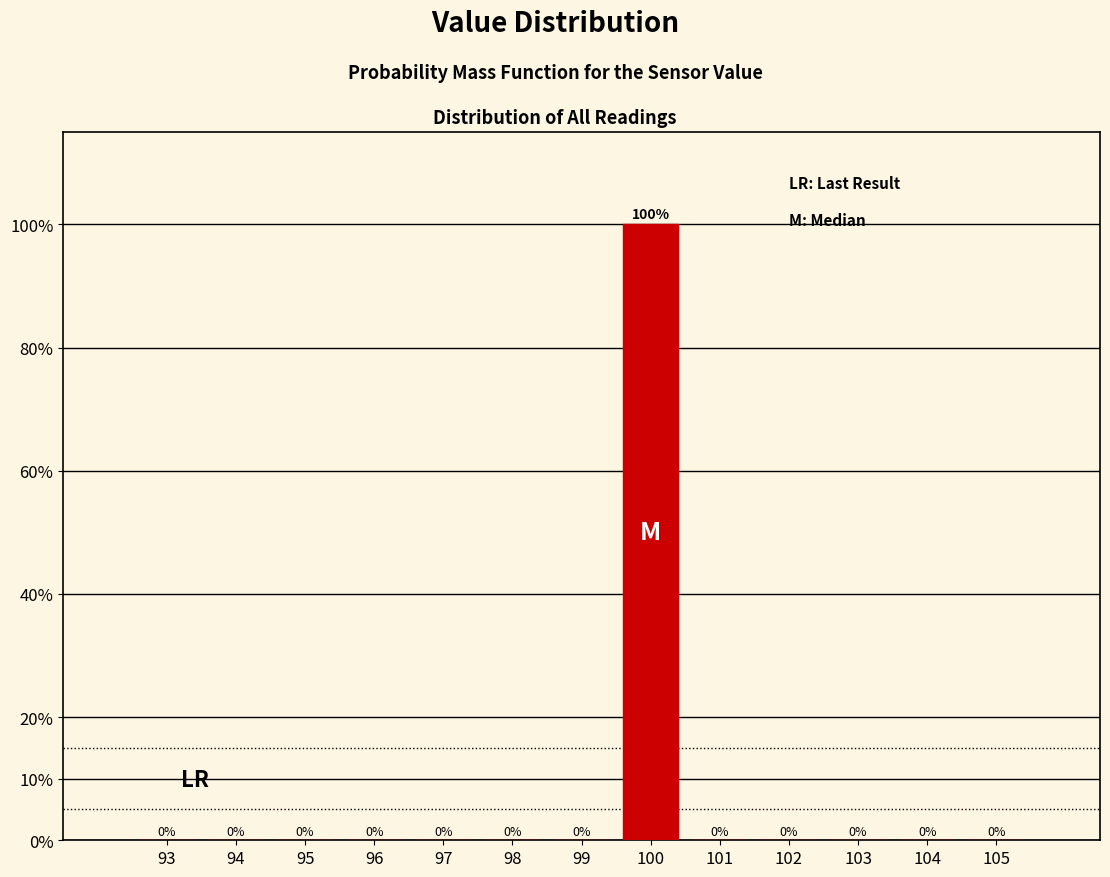

Reading left to right, extract all data points from this chart.

93=0	94=0	95=0	96=0	97=0	98=0	99=0	100=100	101=0	102=0	103=0	104=0	105=0